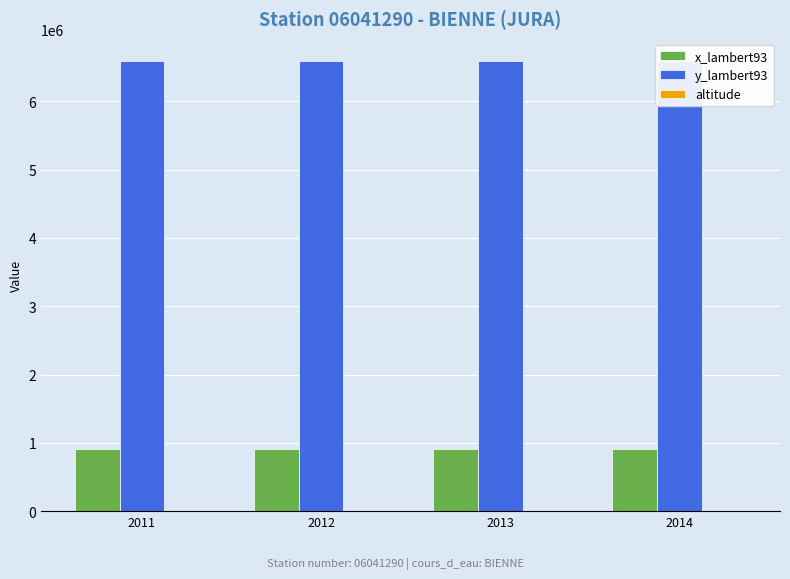

At how many categories does at least one series exceed 3459275?

4